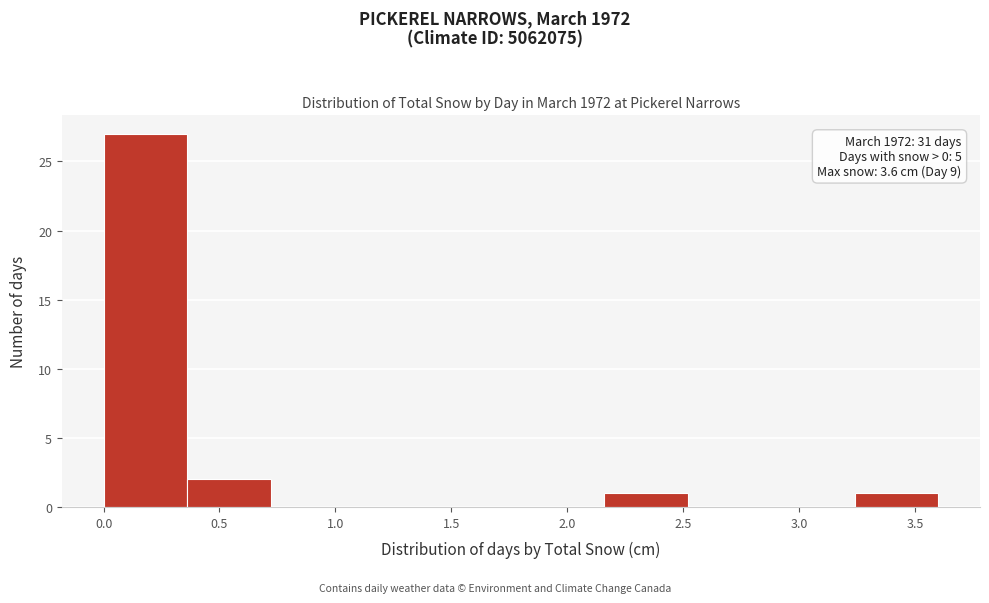

Which range on the x-axis has the tallest bar?

0.00 to 0.36